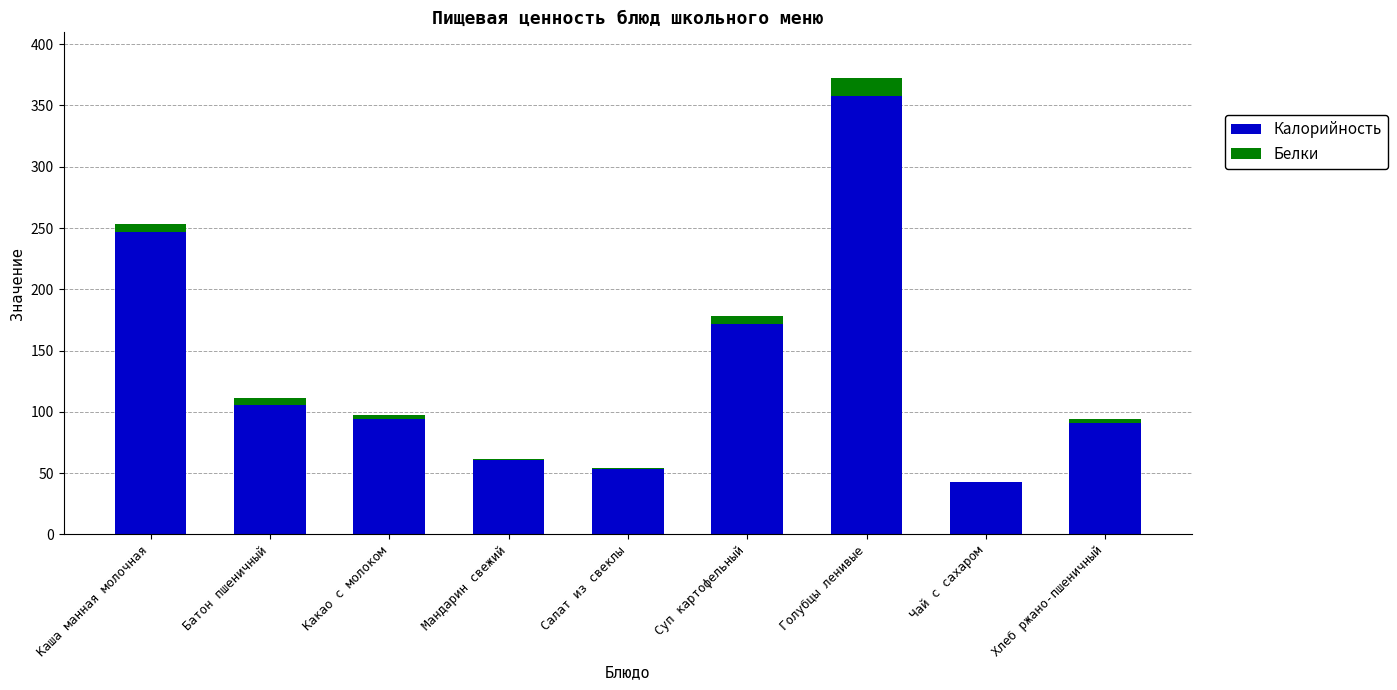

What is the sum of all Калорийность values?

1225.0